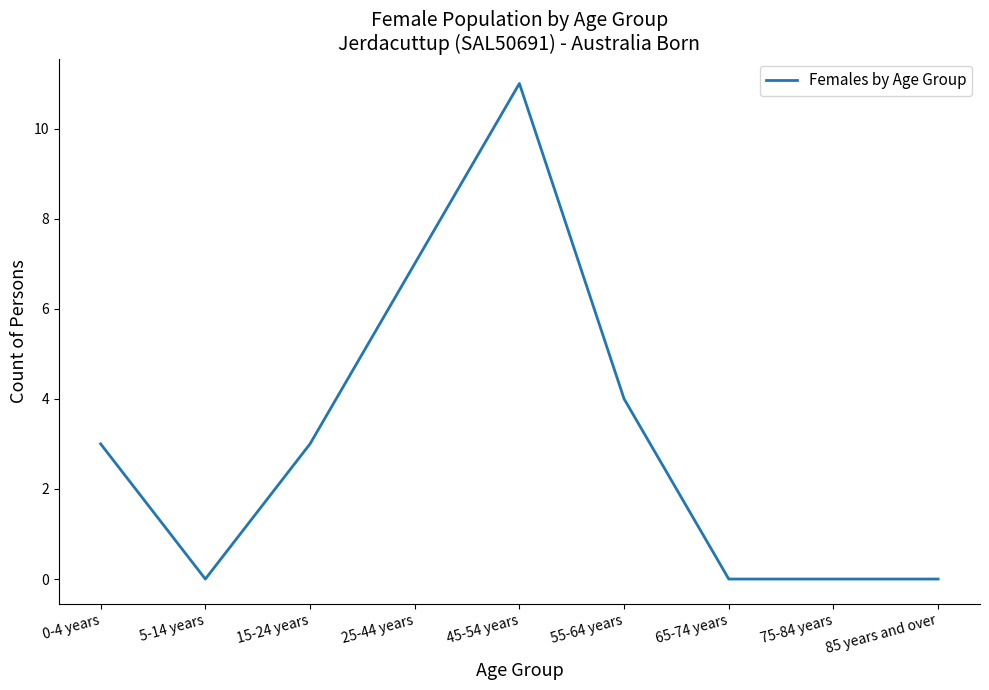

Which has a higher value, 55-64 years or 0-4 years?

55-64 years